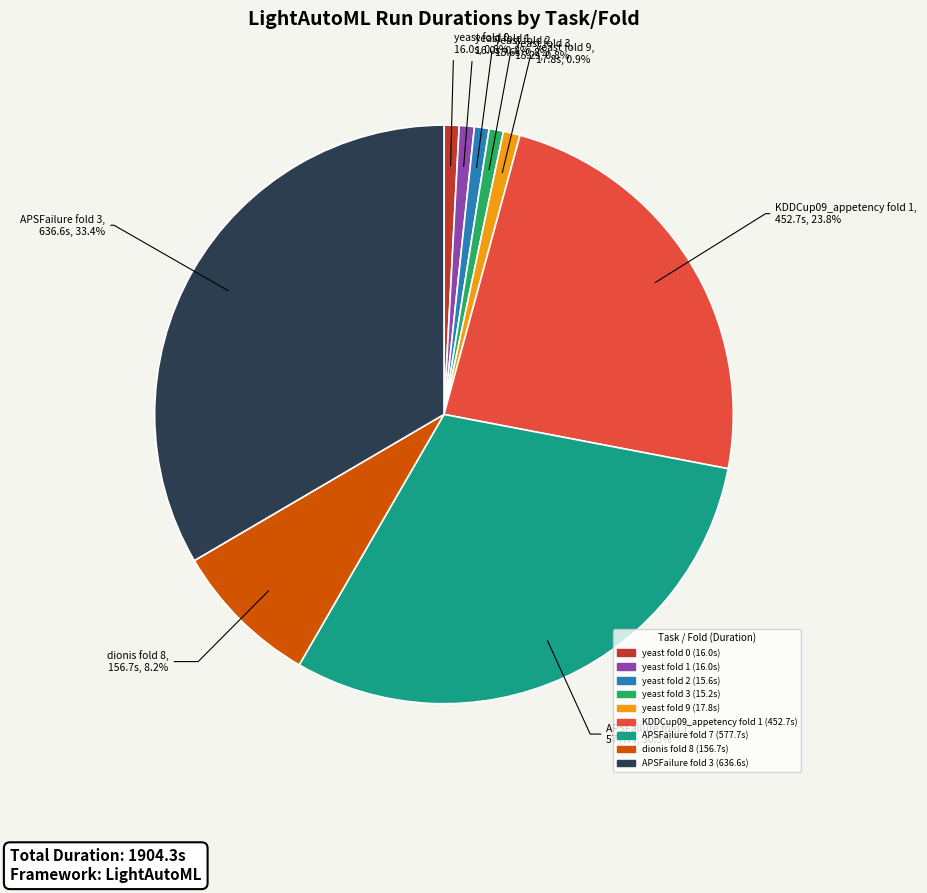

Does APSFailure fold 3 represent more than half of the total?

No